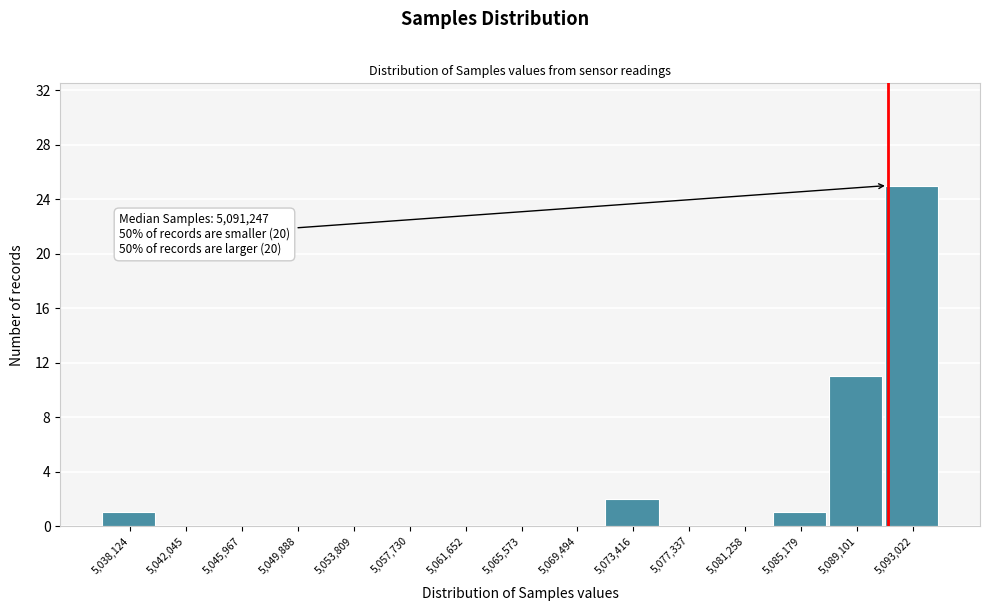

Which range on the x-axis has the tallest bar?

5091000 to 5095000